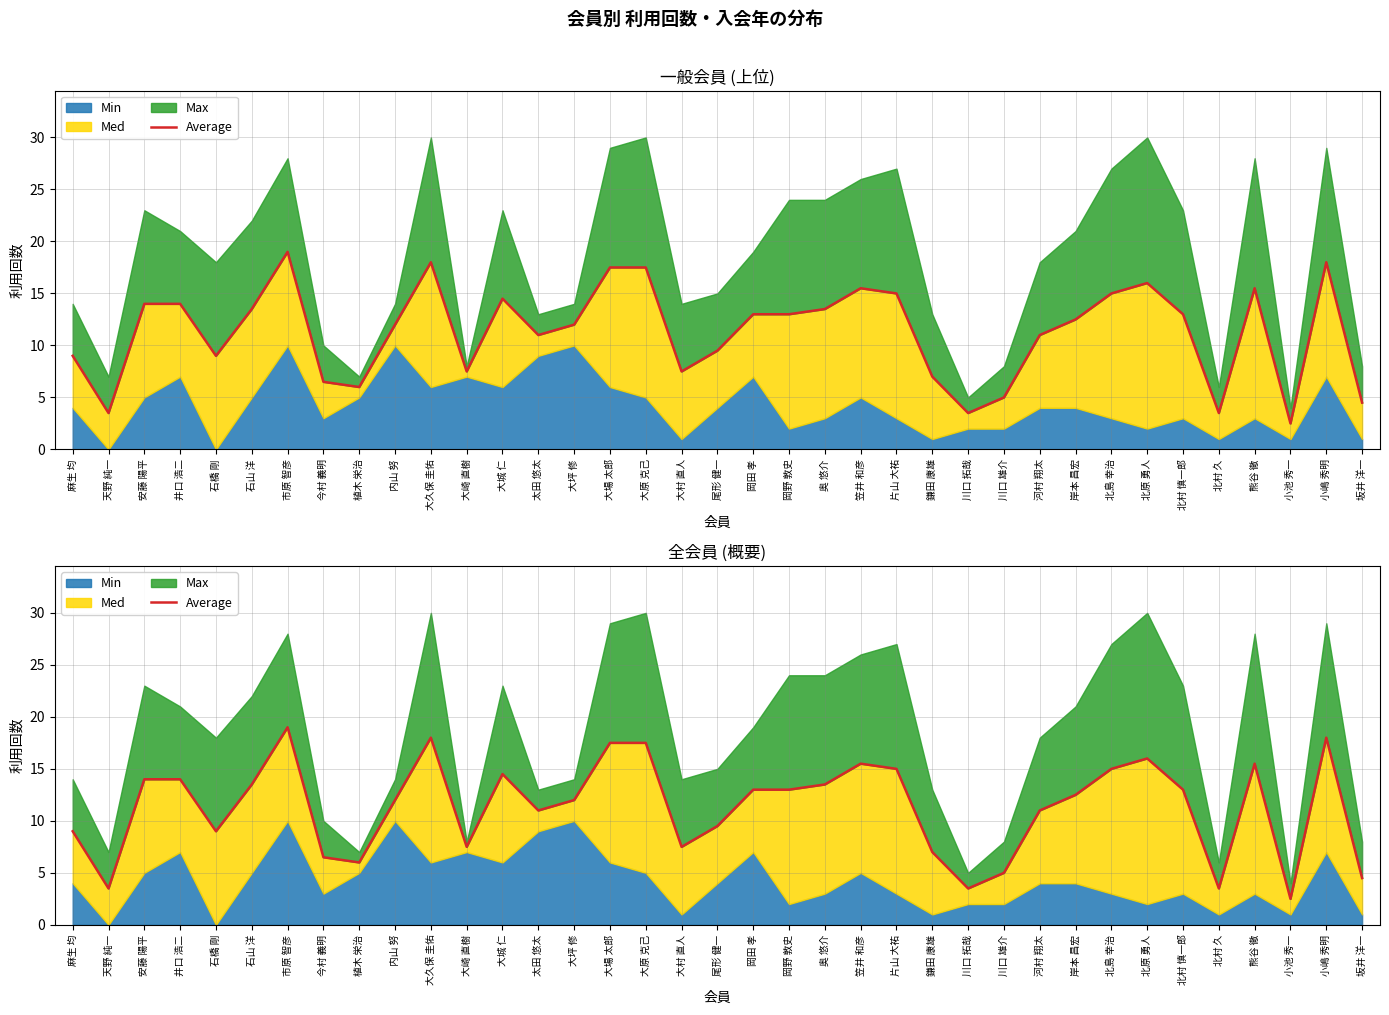

What position from the right is 奥 悠介?

16